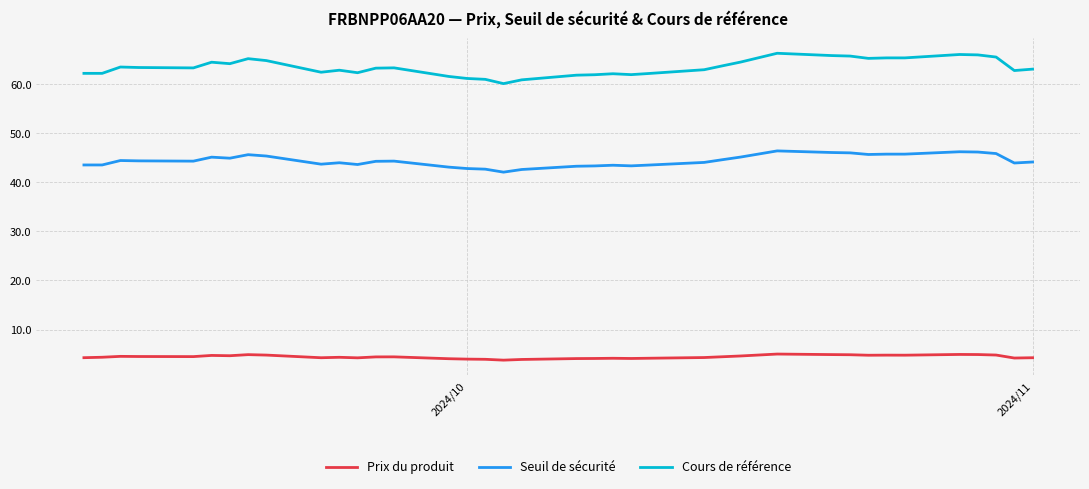

What is the difference between the maximum and minimum values in the Seuil de sécurité series?

4.3